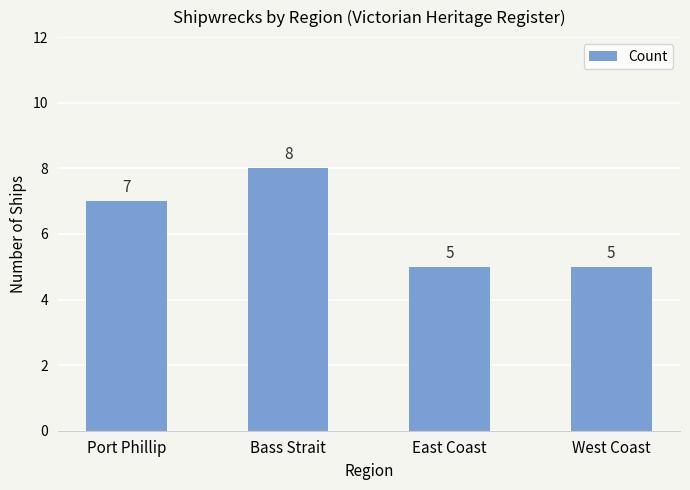

What is the value of the 1st bar from the left?

7